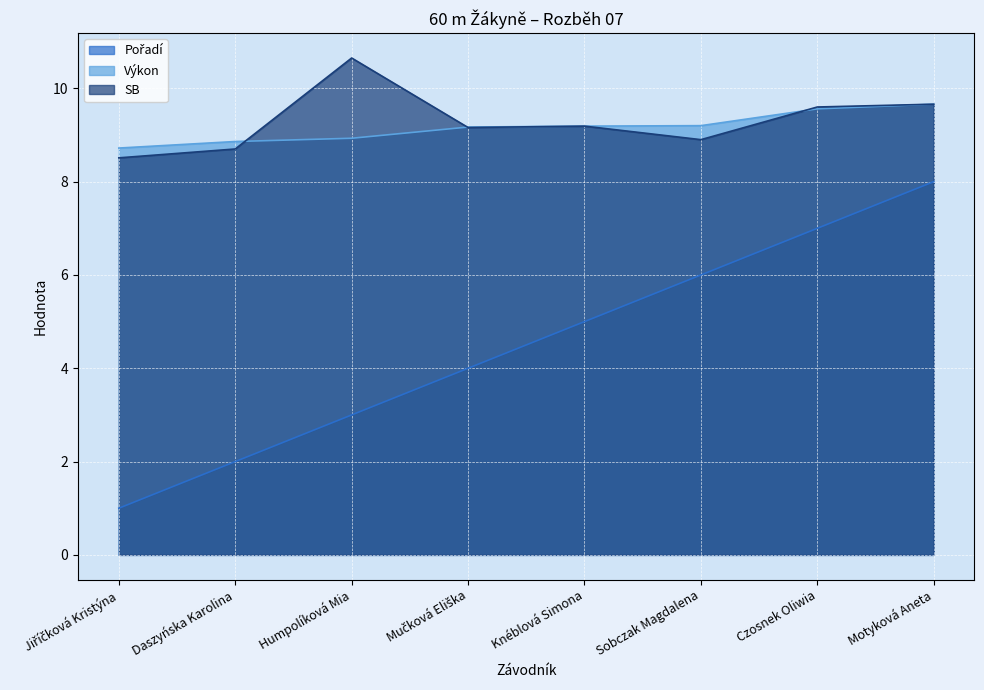

What is the average value of the Výkon series?

9.2